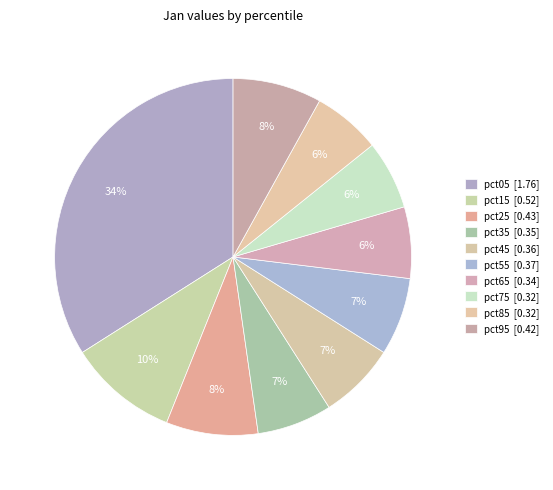

How many slices are in this pie chart?

10